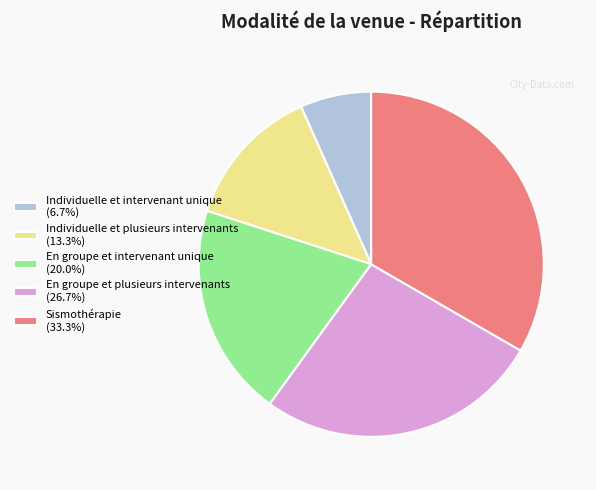

Is En groupe et plusieurs intervenants (26.7%) the majority of the pie?

No